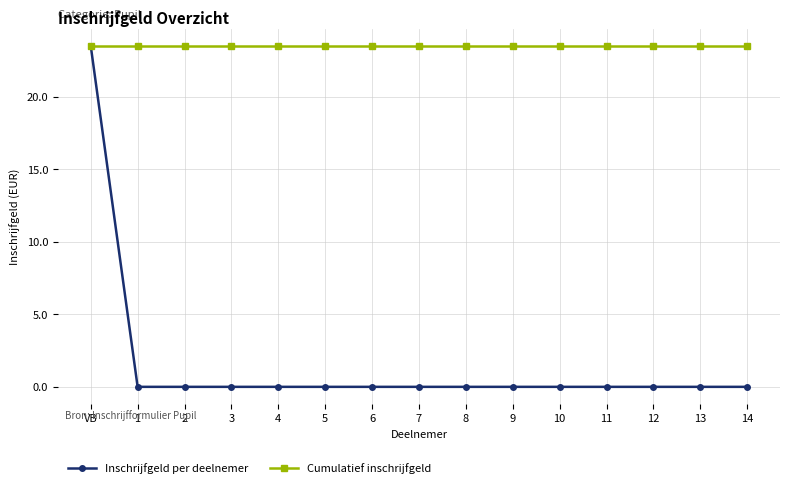

What is the highest value of the Cumulatief inschrijfgeld series?

23.5